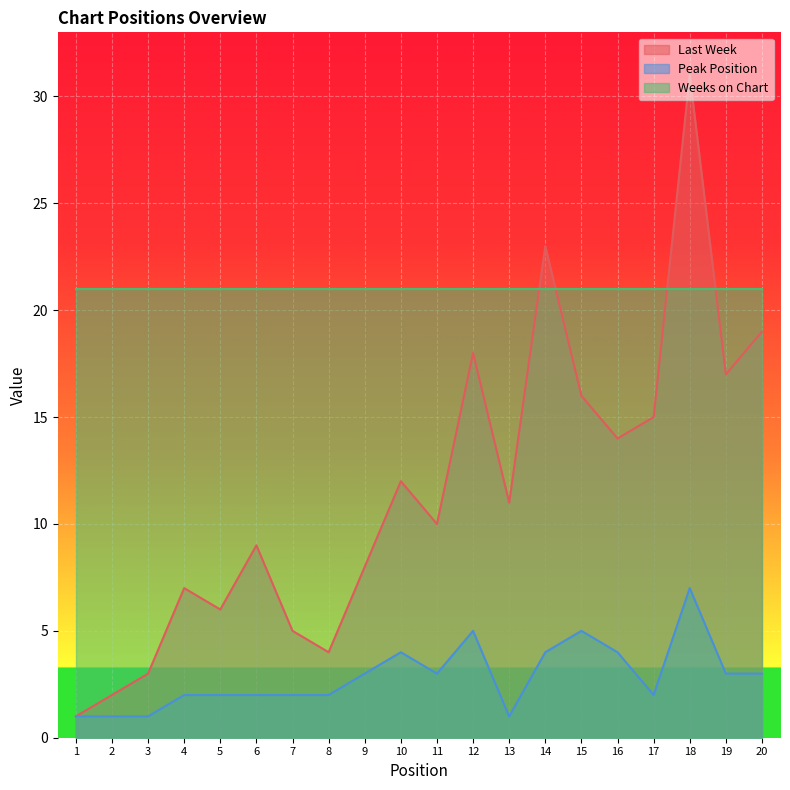

Where does the Last Week series first go above 11?

10